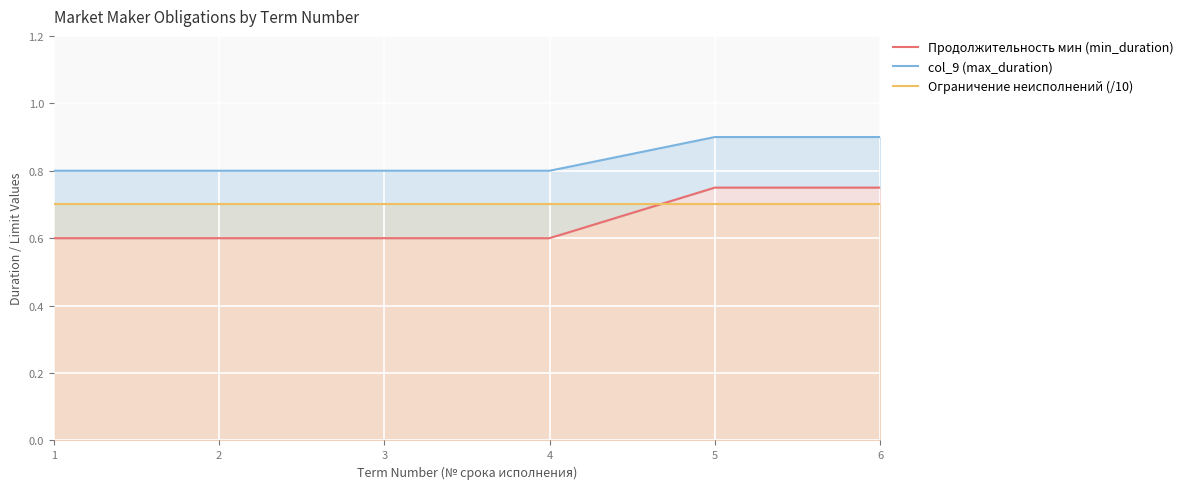

The value of Продолжительность мин (min_duration) at 5 is 1.1. True or false?

False